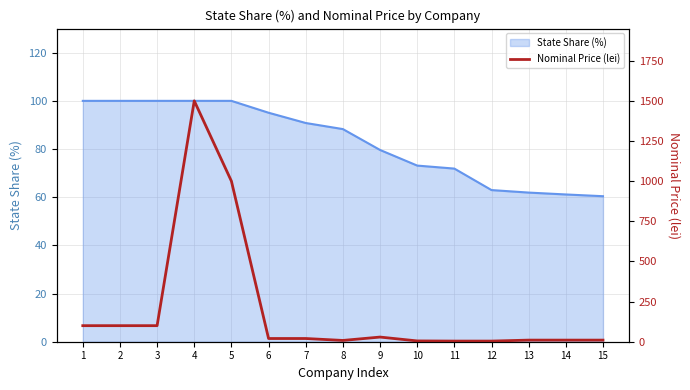

True or false: State Share (%) has a value of 95.1 at 6.

True